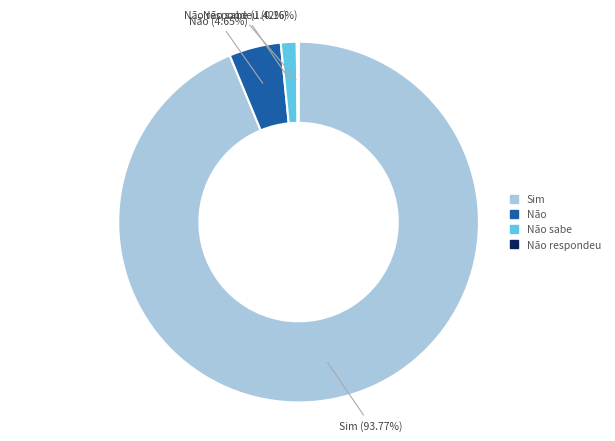

Is there any slice that represents more than half of the pie?

Yes